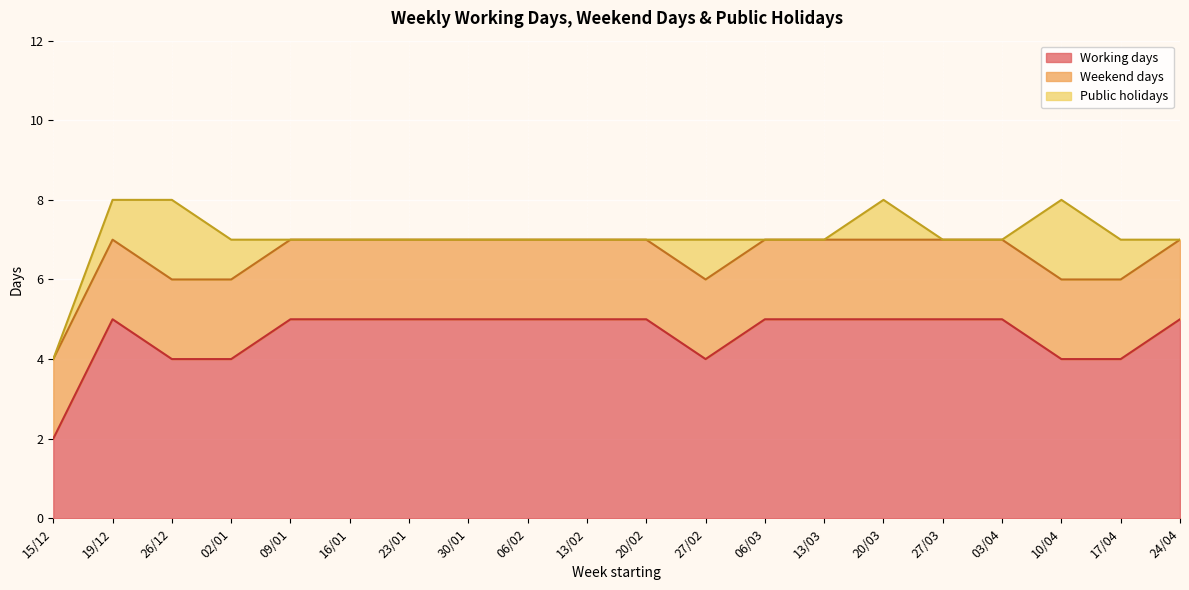

At how many categories does at least one series exceed 1?

20